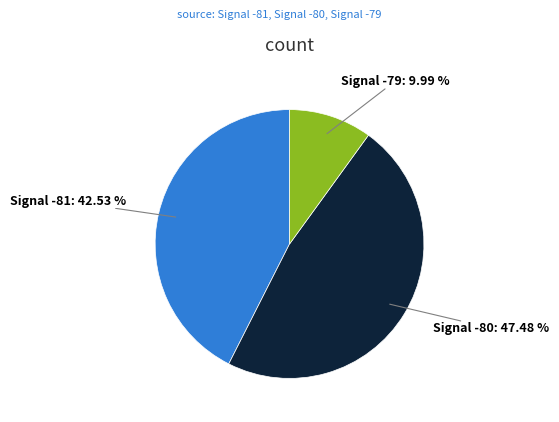

Do Signal -81 and Signal -80 together represent more than half of the pie?

Yes